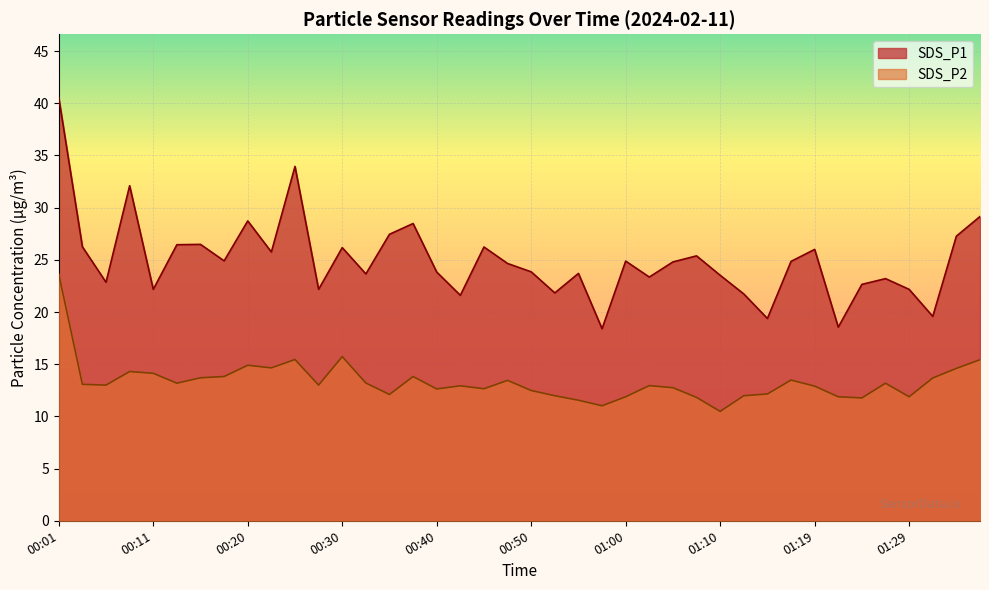

Where is the first local maximum for SDS_P1?

00:08